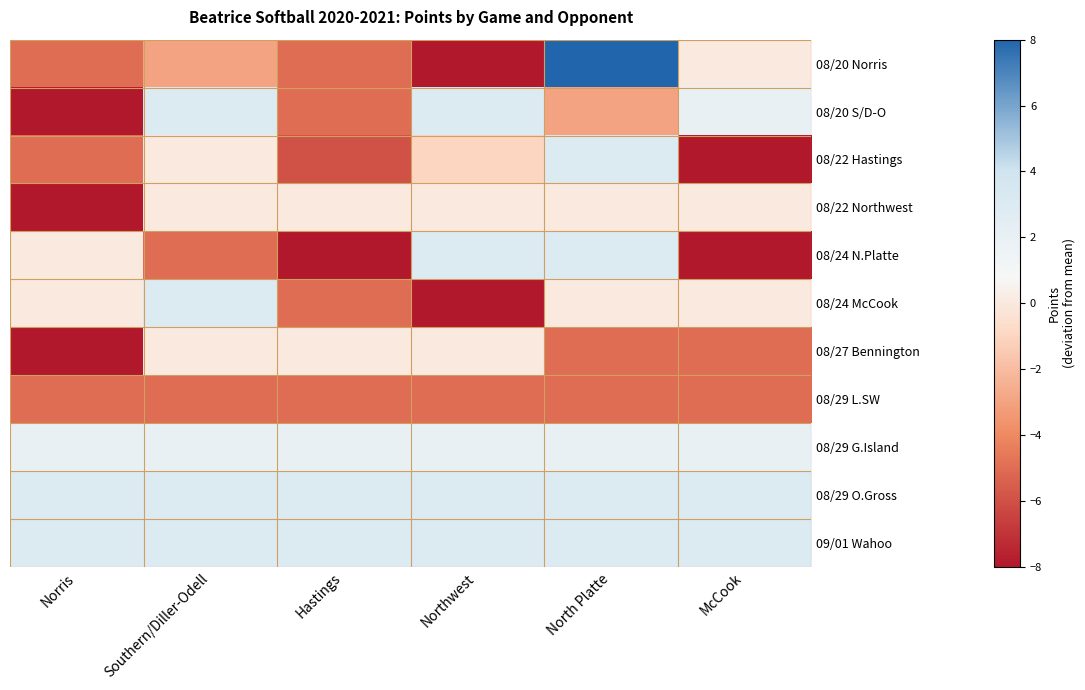

Reading left to right, list all the values displayed in this chart.

08/20 Norris: Norris=-5	Southern/Diller-Odell=-3	Hastings=-5	Northwest=-8	North Platte=8	McCook=0
08/20 S/D-O: Norris=-8	Southern/Diller-Odell=3	Hastings=-5	Northwest=3	North Platte=-3	McCook=2
08/22 Hastings: Norris=-5	Southern/Diller-Odell=0	Hastings=-6	Northwest=-1	North Platte=3	McCook=-8
08/22 Northwest: Norris=-8	Southern/Diller-Odell=0	Hastings=0	Northwest=0	North Platte=0	McCook=0
08/24 N.Platte: Norris=0	Southern/Diller-Odell=-5	Hastings=-8	Northwest=3	North Platte=3	McCook=-8
08/24 McCook: Norris=0	Southern/Diller-Odell=3	Hastings=-5	Northwest=-8	North Platte=0	McCook=0
08/27 Bennington: Norris=-8	Southern/Diller-Odell=0	Hastings=0	Northwest=0	North Platte=-5	McCook=-5
08/29 L.SW: Norris=-5	Southern/Diller-Odell=-5	Hastings=-5	Northwest=-5	North Platte=-5	McCook=-5
08/29 G.Island: Norris=2	Southern/Diller-Odell=2	Hastings=2	Northwest=2	North Platte=2	McCook=2
08/29 O.Gross: Norris=3	Southern/Diller-Odell=3	Hastings=3	Northwest=3	North Platte=3	McCook=3
09/01 Wahoo: Norris=3	Southern/Diller-Odell=3	Hastings=3	Northwest=3	North Platte=3	McCook=3